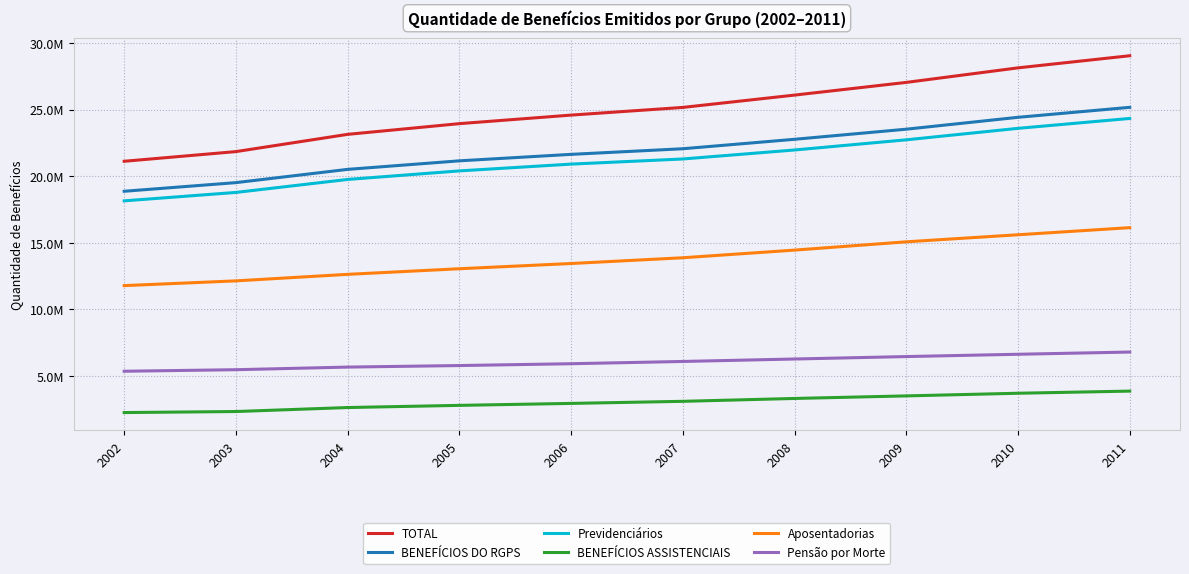

Where is Aposentadorias nearest to the value 13963176?

2007